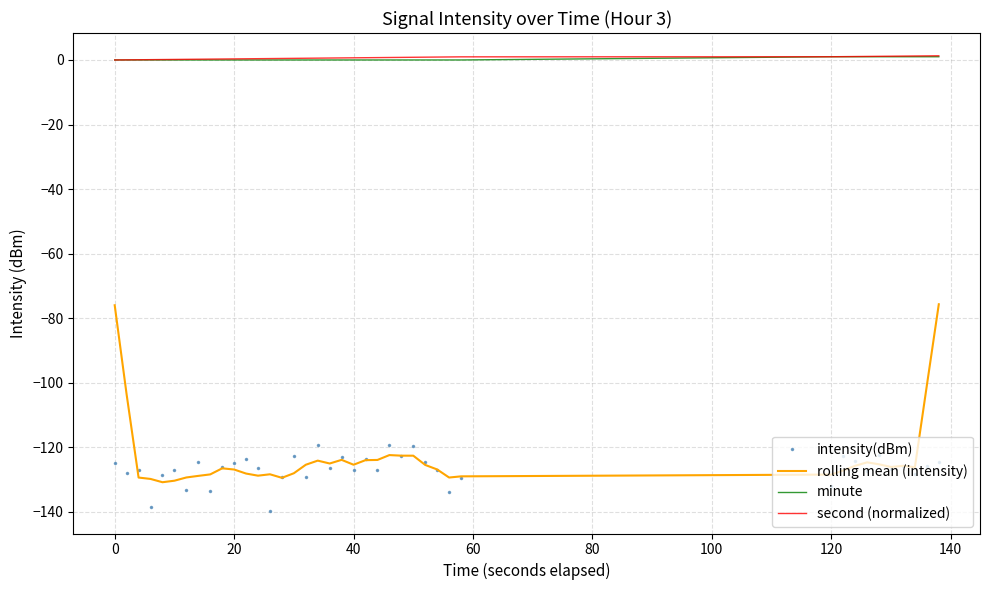

True or false: rolling mean (intensity) and minute cross at least once.

False